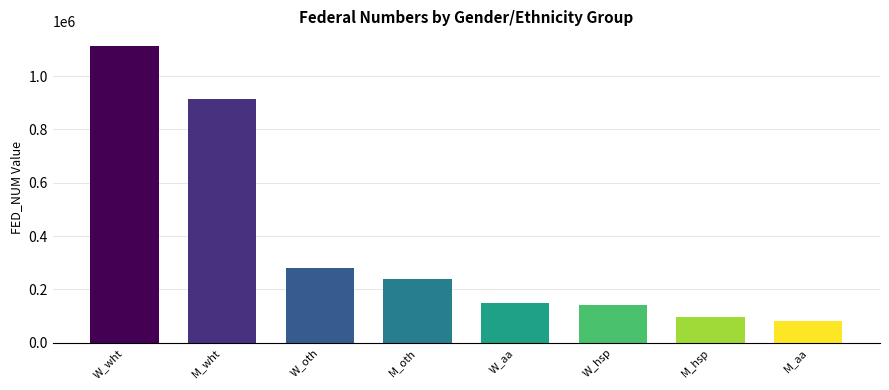

What is the sum of the values at M_wht and W_hsp?

1056527